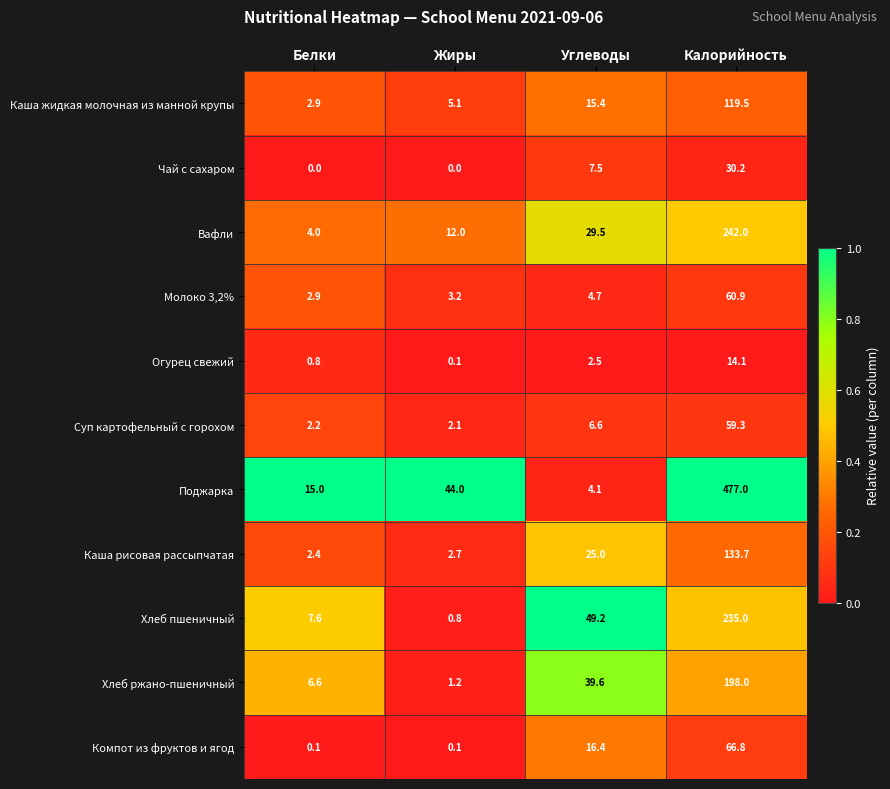

At which category does the chart reach its peak across all series?

Калорийность